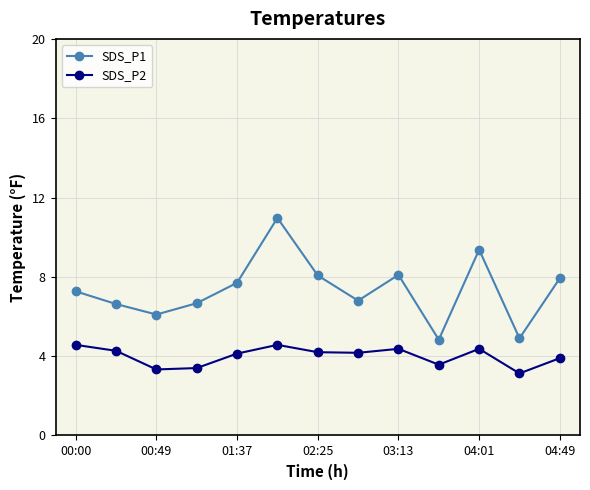

What is the sum of all SDS_P1 values?

95.3